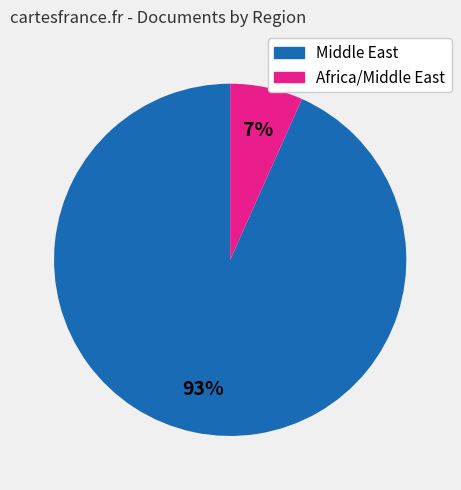

Which category accounts for the majority?

Middle East